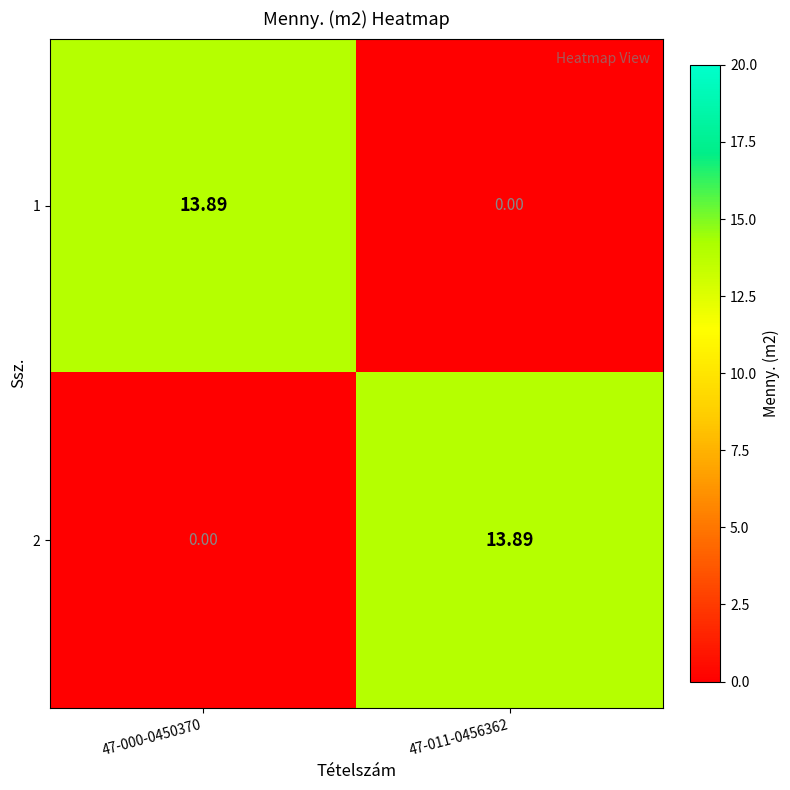

Is the value of 1 at 47-000-0450370 greater than the value of 2 at 47-000-0450370?

Yes